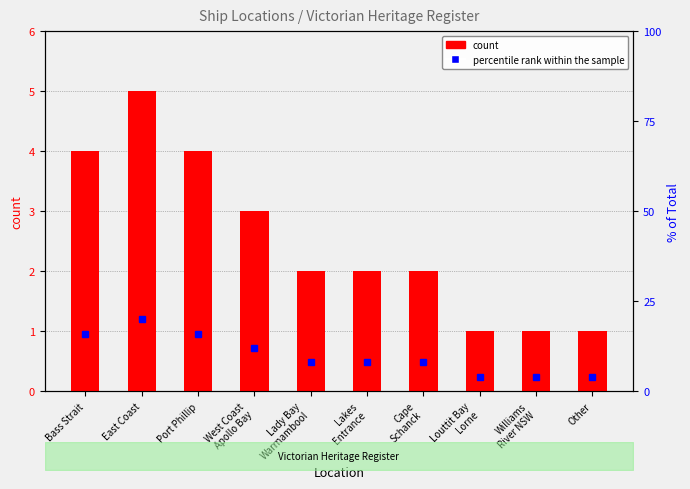

What is the total value across all series at Other?

5